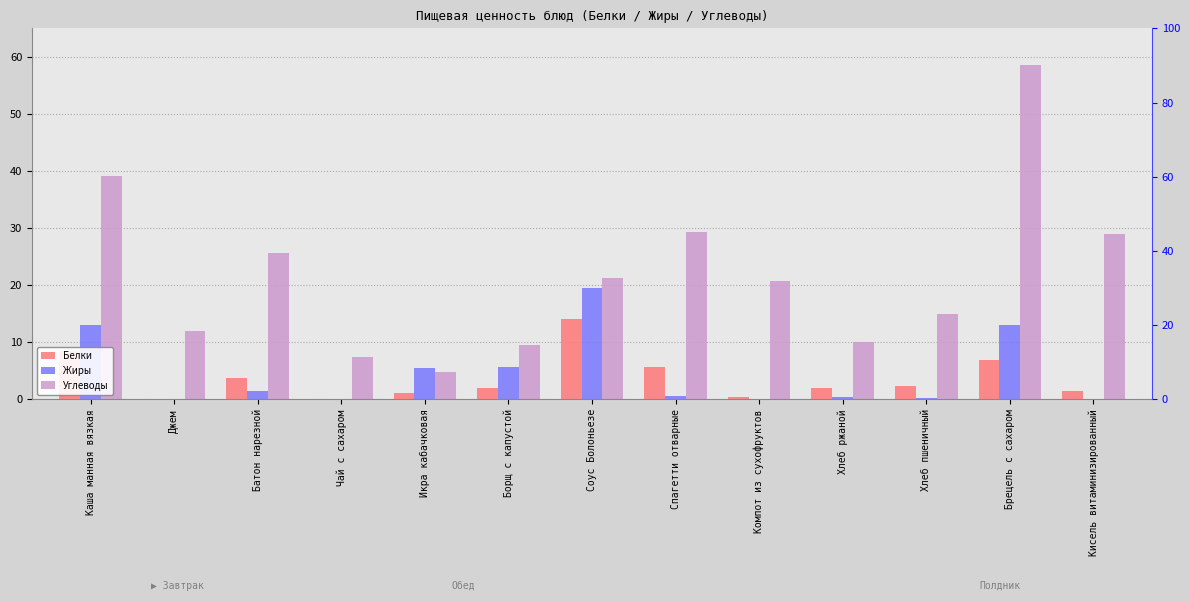

Is the value of Углеводы at Компот из сухофруктов greater than the value of Жиры at Спагетти отварные?

Yes